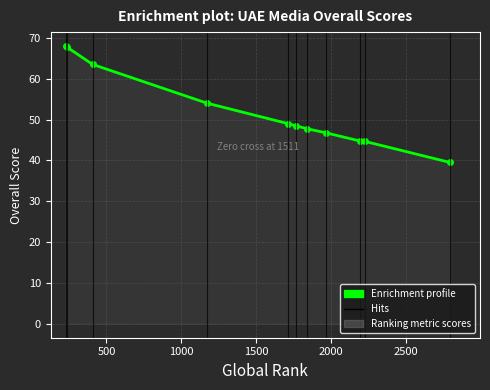

What is the value of the 9th point from the left?

44.8